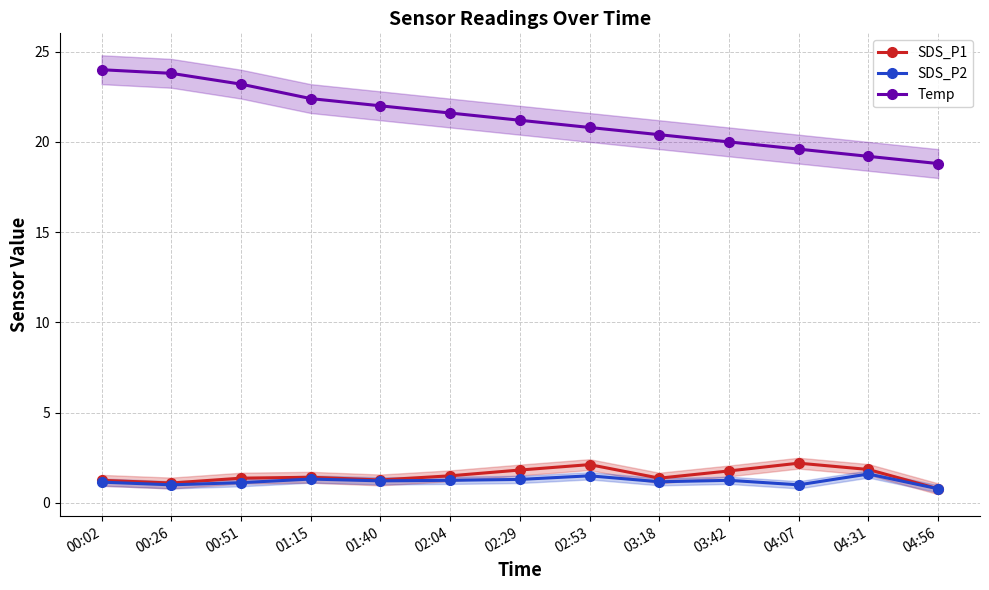

At which category does SDS_P1 reach its first local peak?

01:15